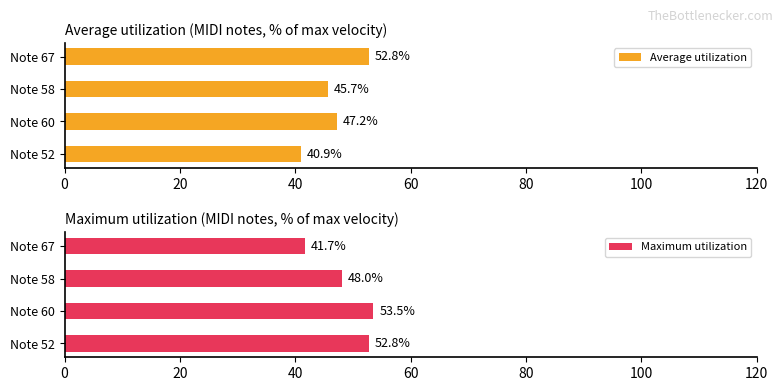

What is the value of the Maximum utilization bar at the 1st from the left?

52.8